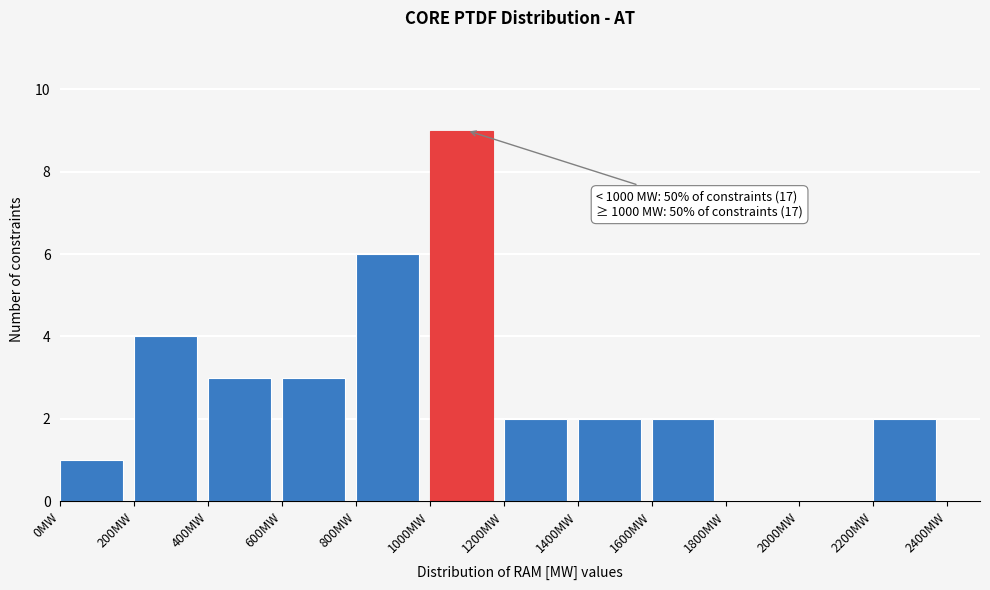

Which range on the x-axis has the tallest bar?

1000 to 1200